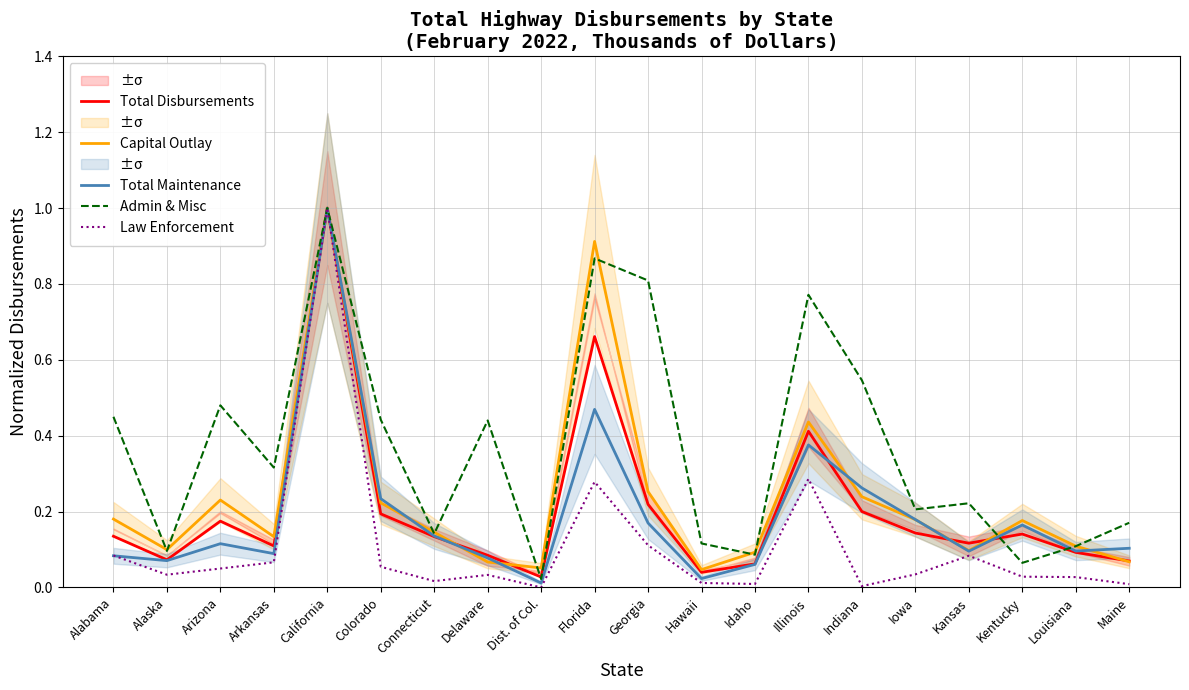

Reading left to right, extract all data points from this chart.

Total Disbursements: 0.1	0.1	0.2	0.1	1.0	0.2	0.1	0.1	0.0	0.7	0.2	0.0	0.1	0.4	0.2	0.1	0.1	0.1	0.1	0.1
Capital Outlay: 0.2	0.1	0.2	0.1	1.0	0.2	0.1	0.1	0.1	0.9	0.3	0.0	0.1	0.4	0.2	0.2	0.1	0.2	0.1	0.1
Total Maintenance: 0.1	0.1	0.1	0.1	1.0	0.2	0.1	0.1	0.0	0.5	0.2	0.0	0.1	0.4	0.3	0.2	0.1	0.2	0.1	0.1
Admin & Misc: 0.4	0.1	0.5	0.3	1.0	0.4	0.1	0.4	0.0	0.9	0.8	0.1	0.1	0.8	0.5	0.2	0.2	0.1	0.1	0.2
Law Enforcement: 0.1	0.0	0.0	0.1	1.0	0.1	0.0	0.0	0.0	0.3	0.1	0.0	0.0	0.3	0.0	0.0	0.1	0.0	0.0	0.0